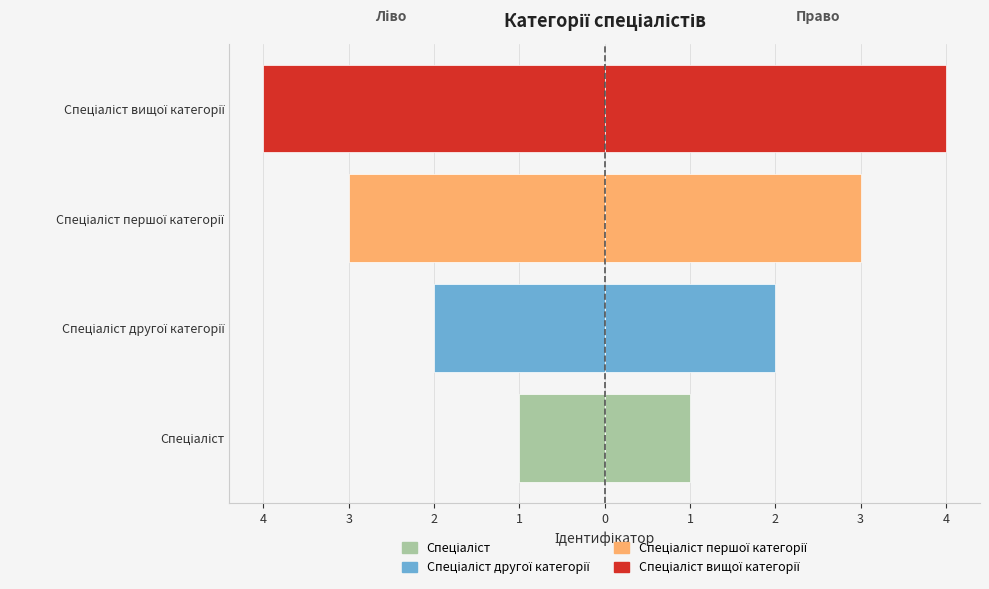

How many bars are there in each group?

2